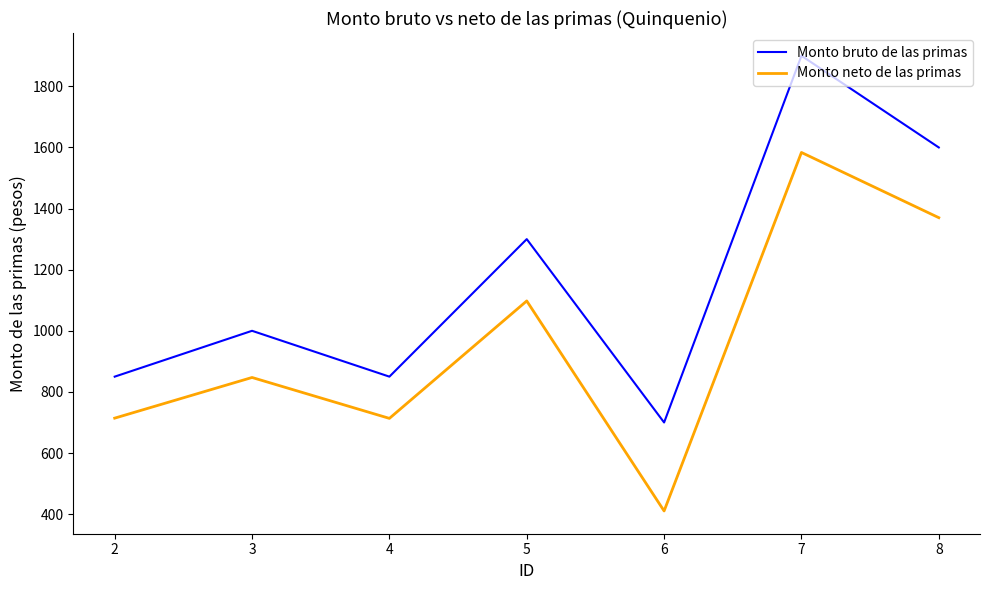

True or false: Monto bruto de las primas and Monto neto de las primas intersect in this chart.

False